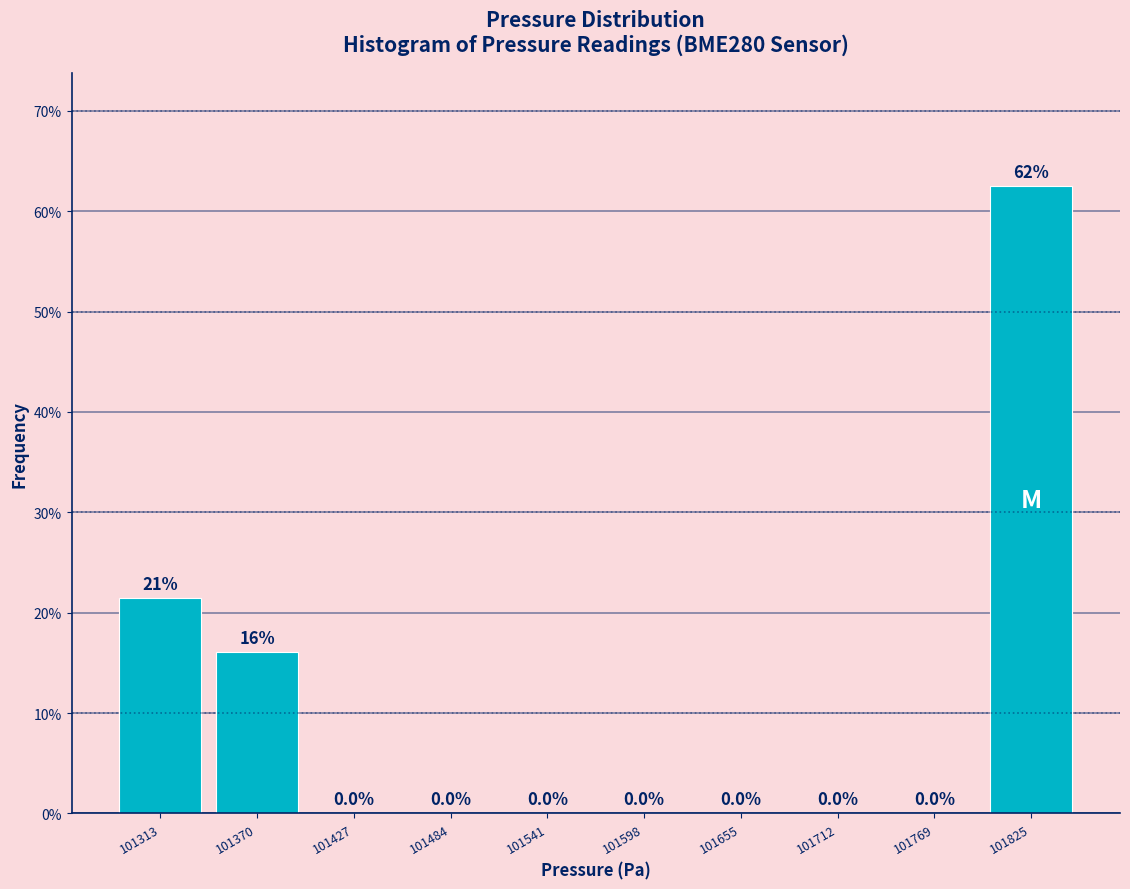

Which range on the x-axis has the tallest bar?

101800 to 101850